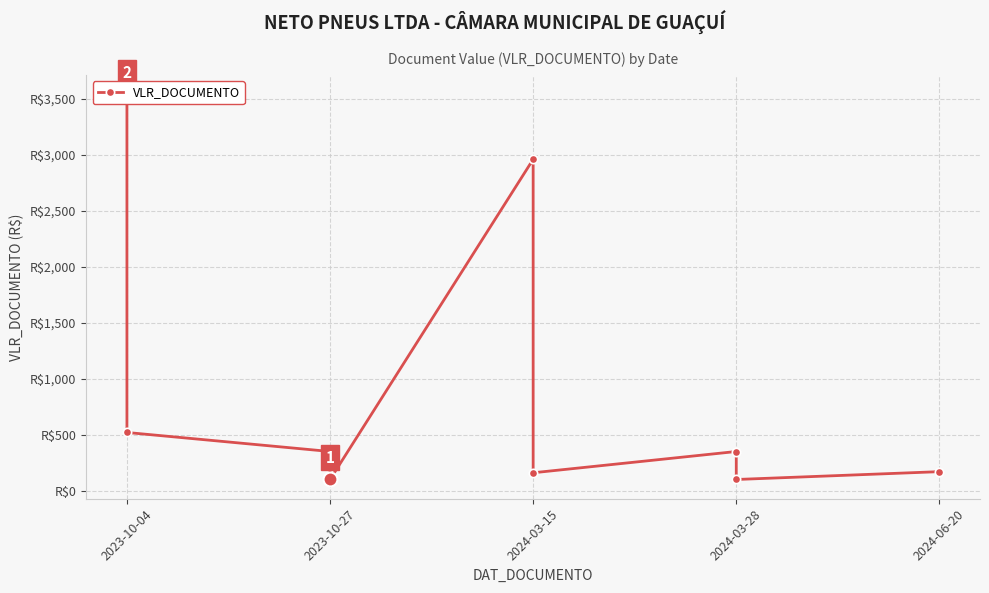

Between 2023-10-27 and 2024-03-15, which is larger?

2024-03-15